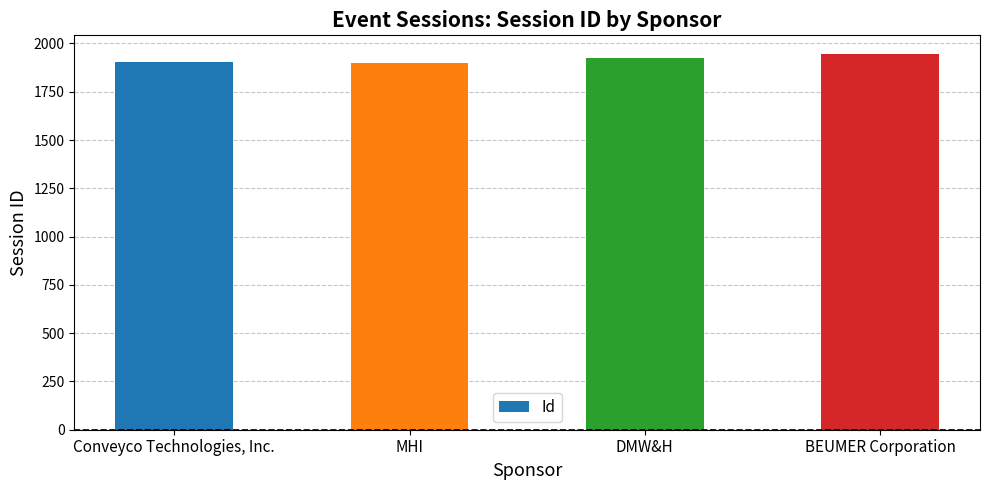

How many bars are there in total?

4